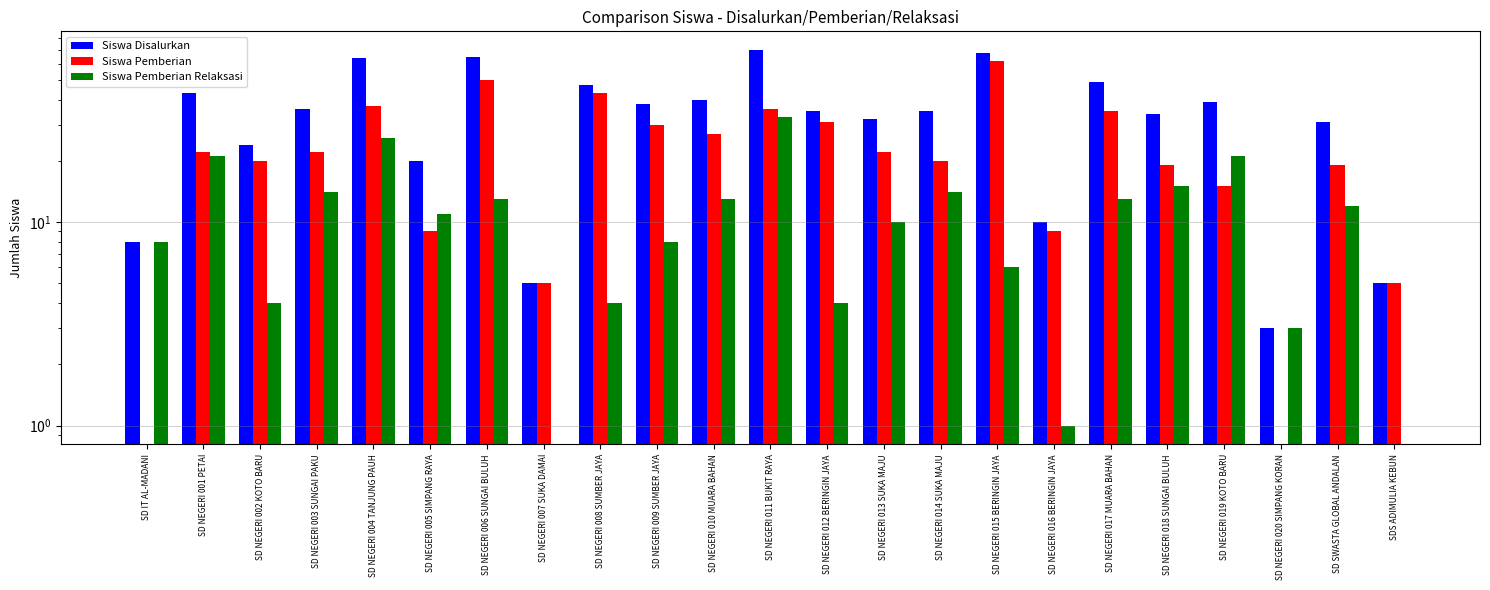

What is the maximum value for Siswa Pemberian?

62